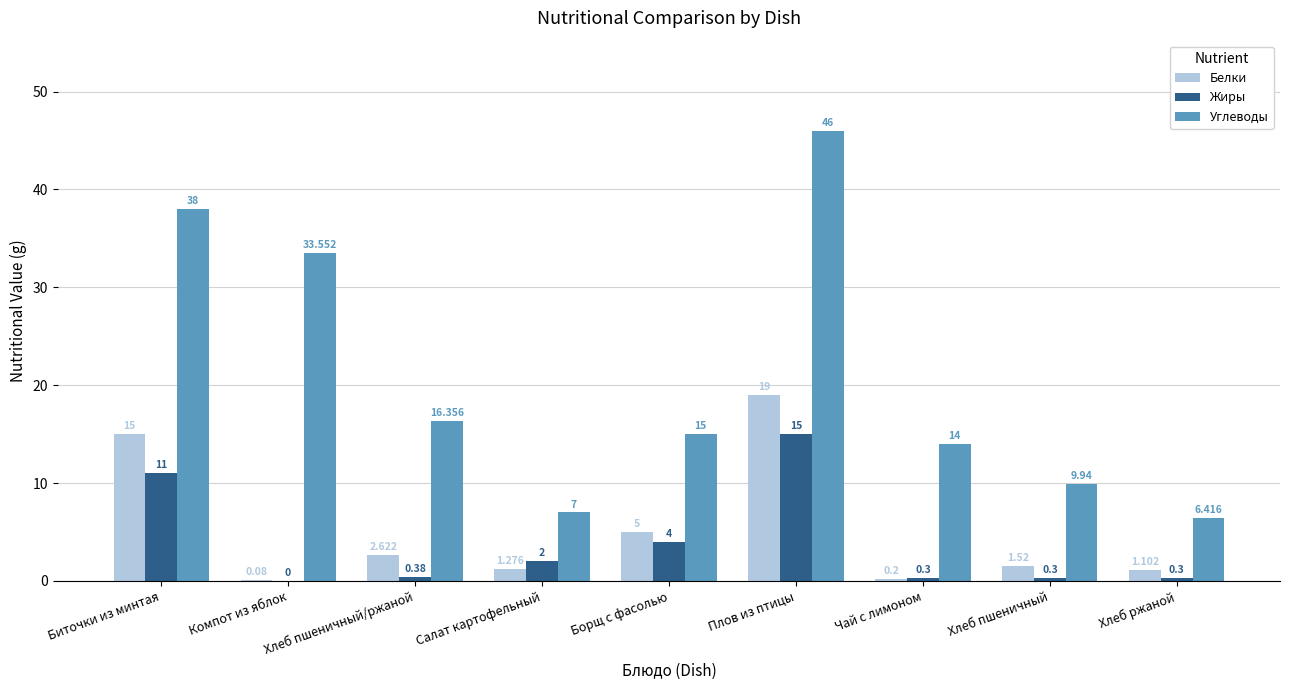

Are the bars grouped side by side (vs. stacked)?

Yes